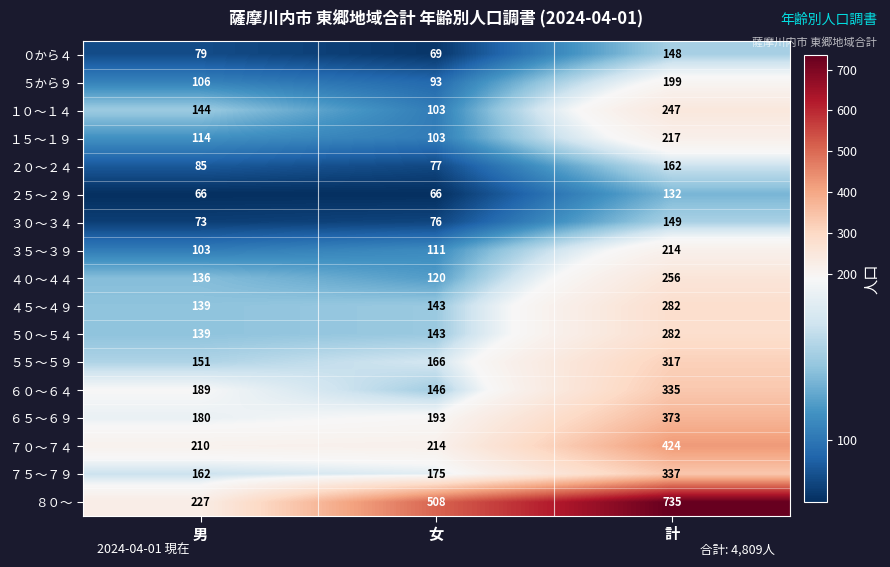

Which series changed the most between 男 and 計?

８０～